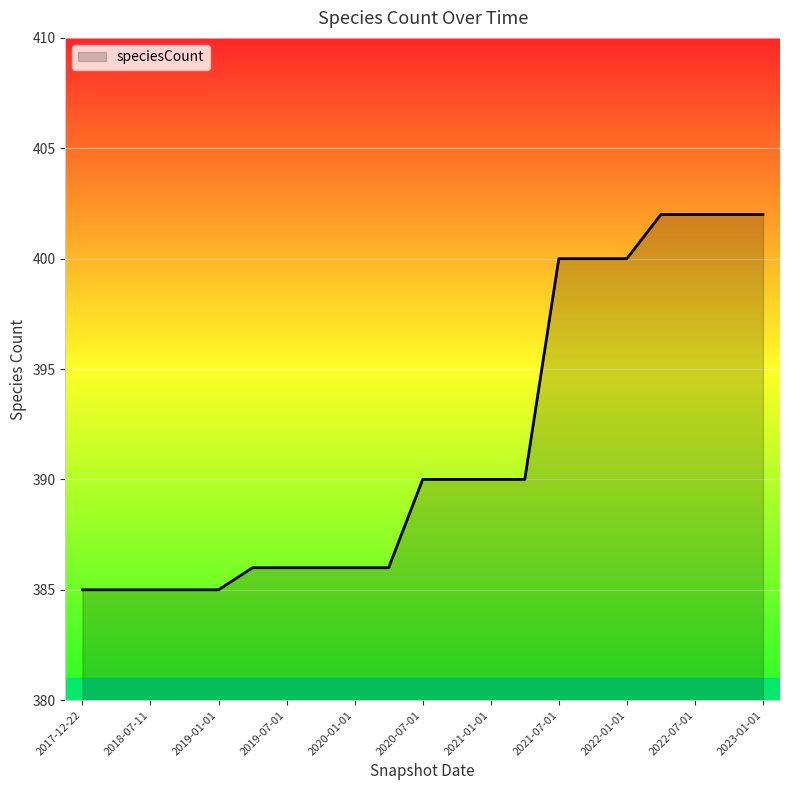

What is the maximum value shown in the chart?

402